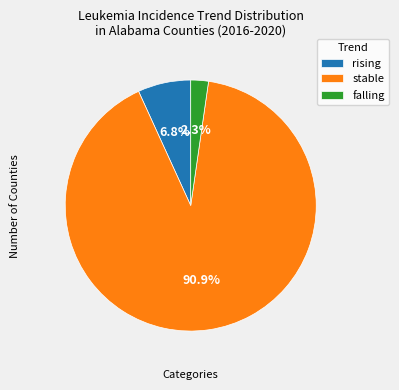

To the nearest percent, what percentage of the pie is stable?

91%